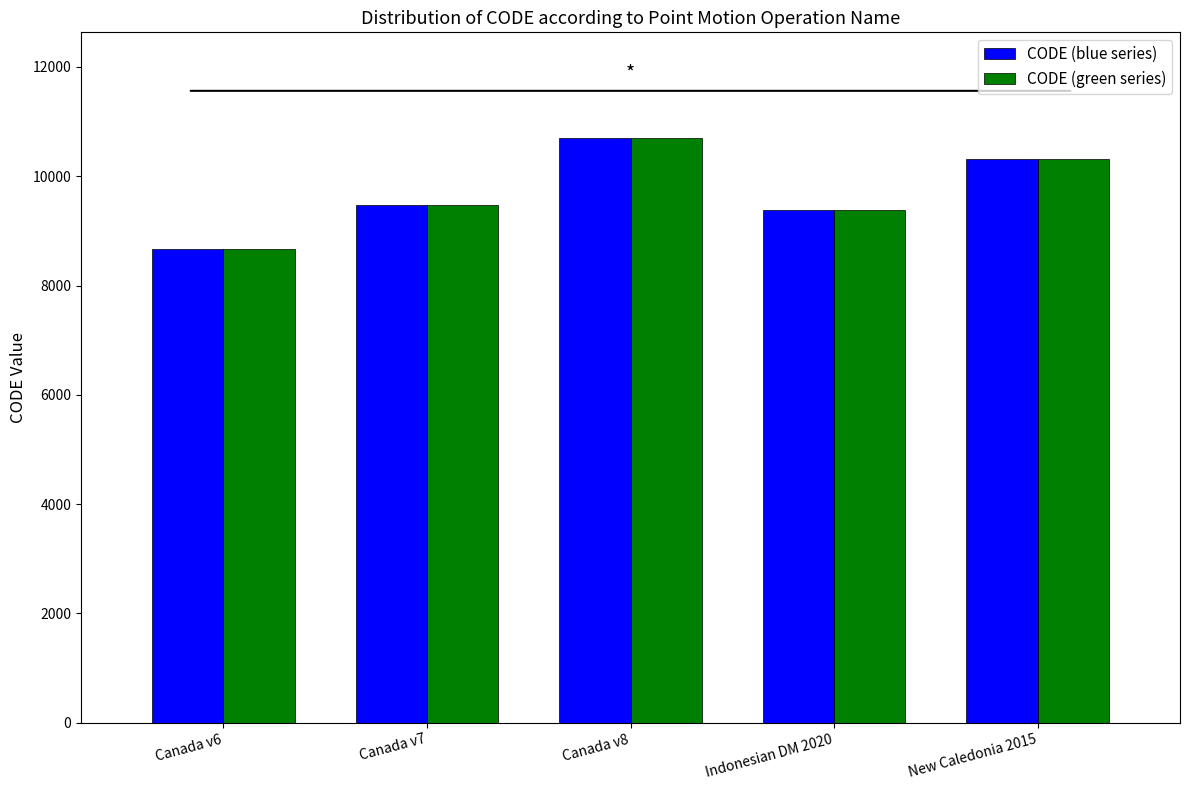

True or false: CODE (blue series) has a value of 14417 at Indonesian DM 2020.

False